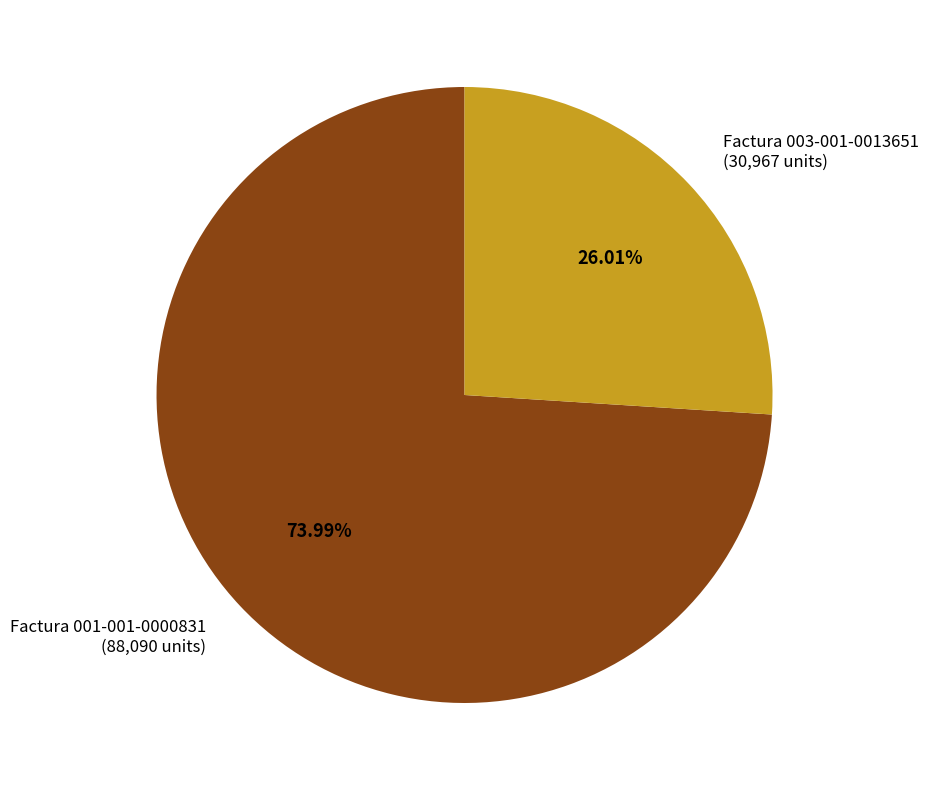

The Factura 001-001-0000831 slice represents 74% of the pie. True or false?

True